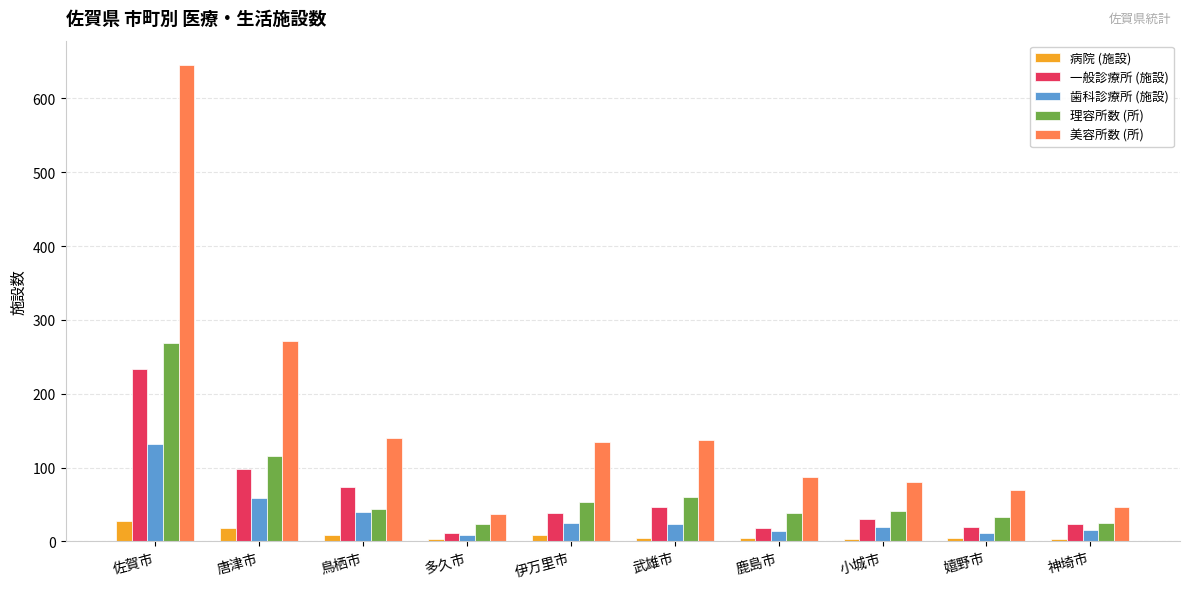

Are the bars horizontal?

No